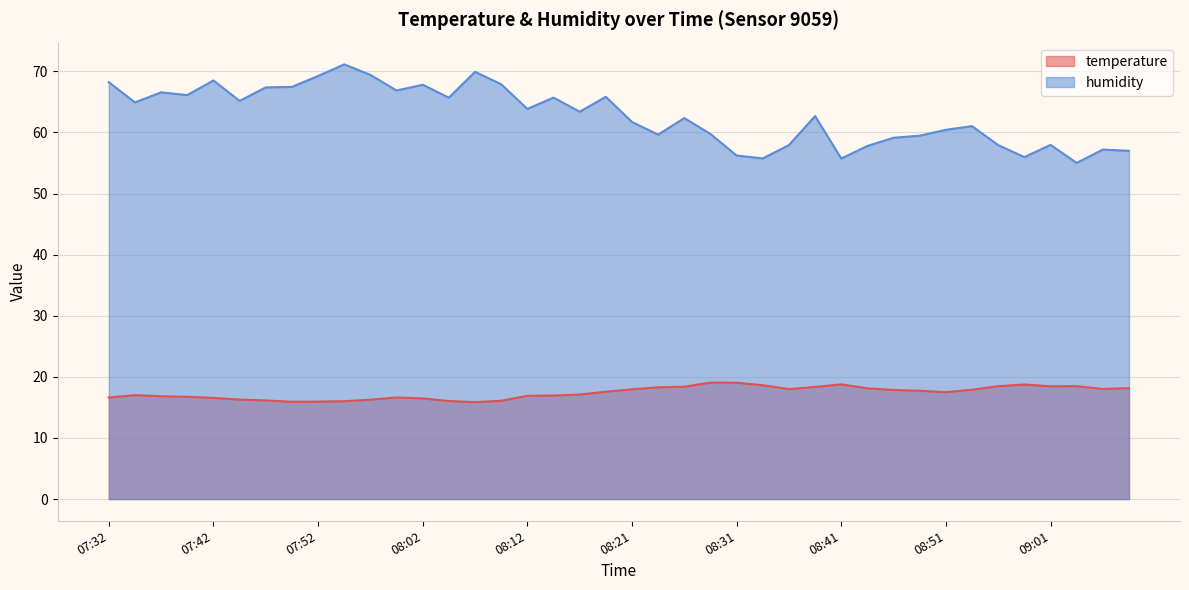

List the series in order of their overall mean, highest first.

humidity, temperature